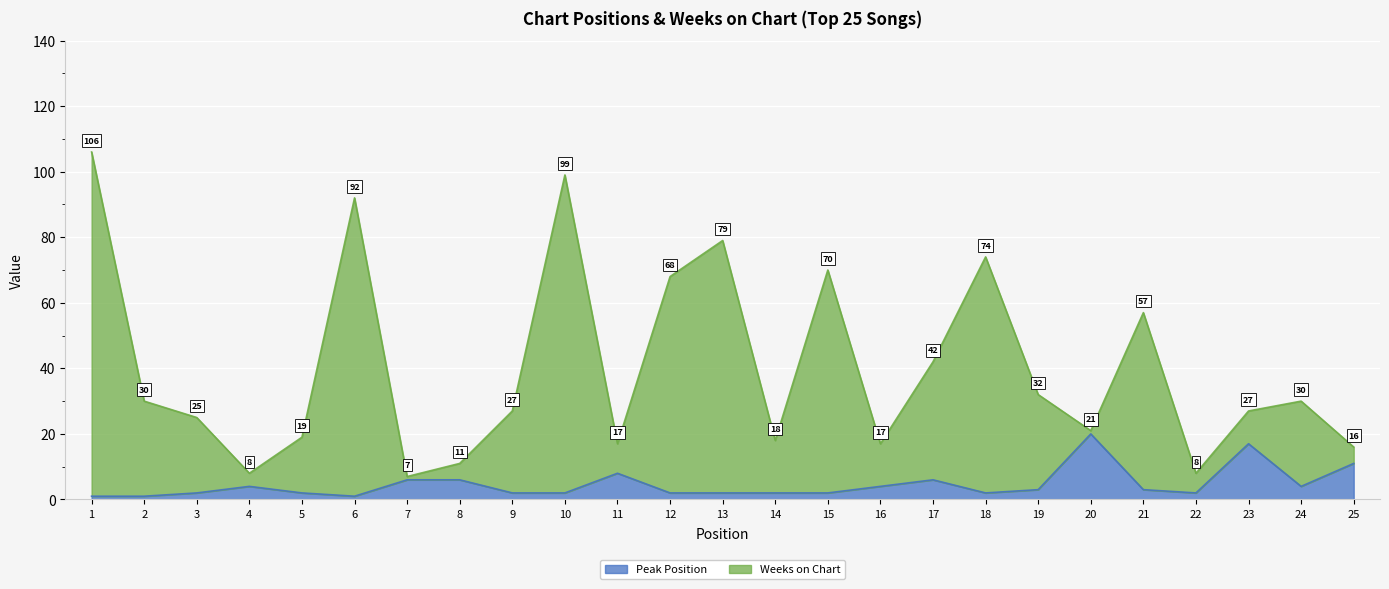

The Weeks on Chart series shows 32 at 19. True or false?

True